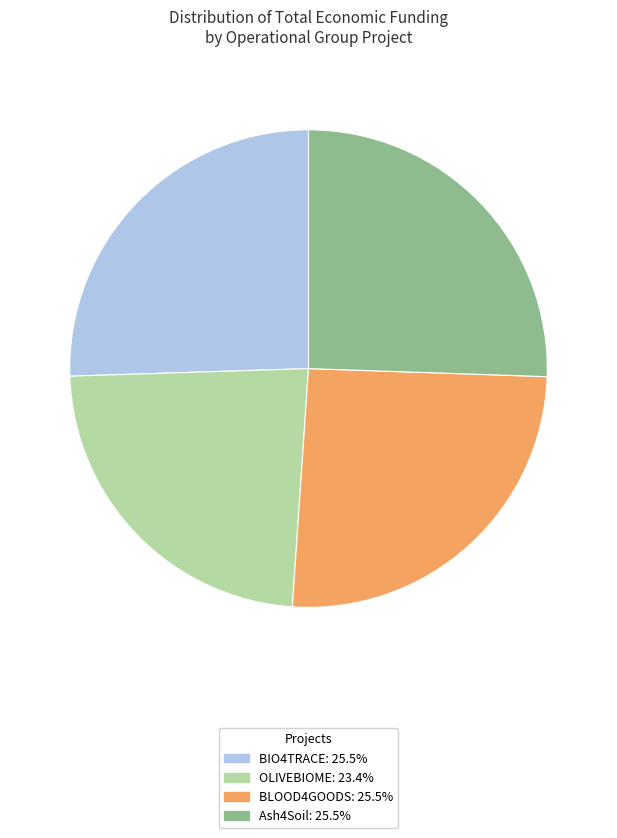

Is there any slice that represents more than half of the pie?

No